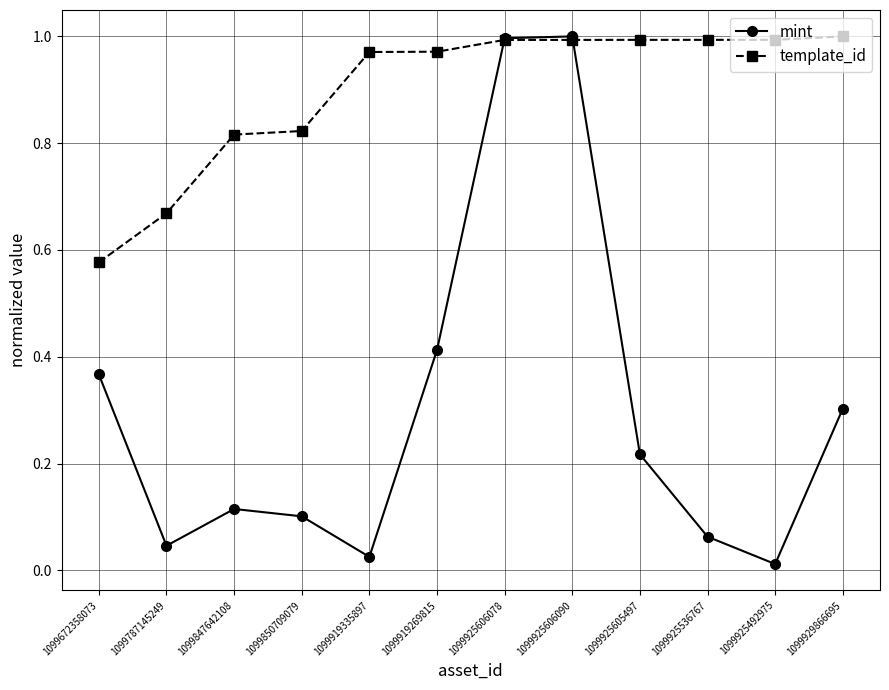

Where is template_id nearest to the value 0?

1099672358073